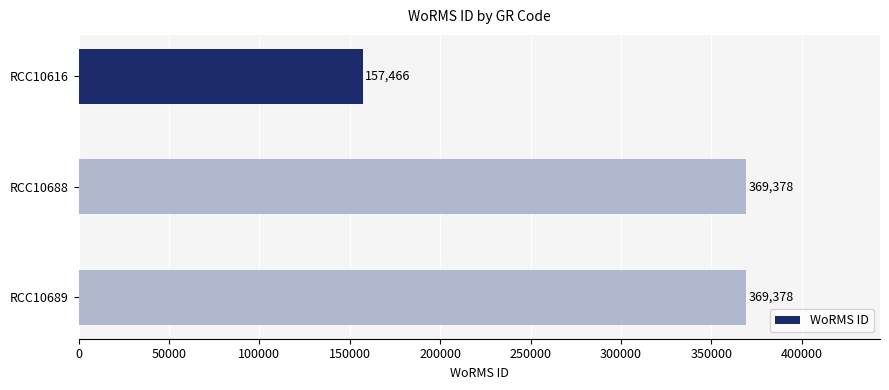

Approximately how many times larger is the value at RCC10688 compared to RCC10689?

1.0